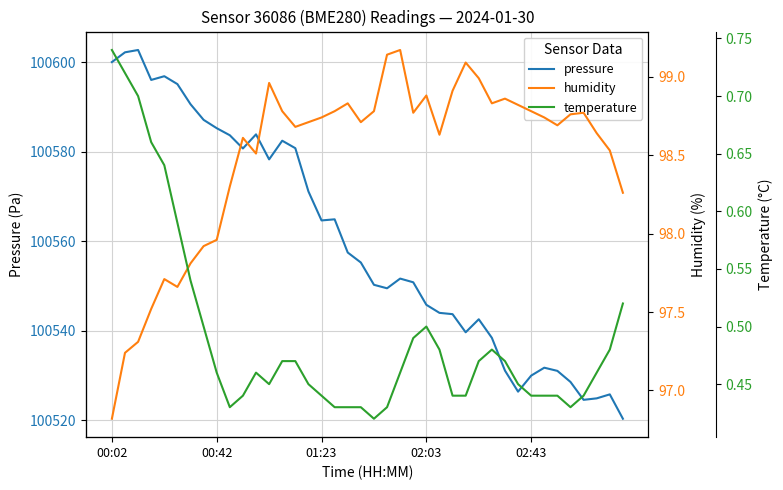

True or false: pressure and humidity intersect in this chart.

False